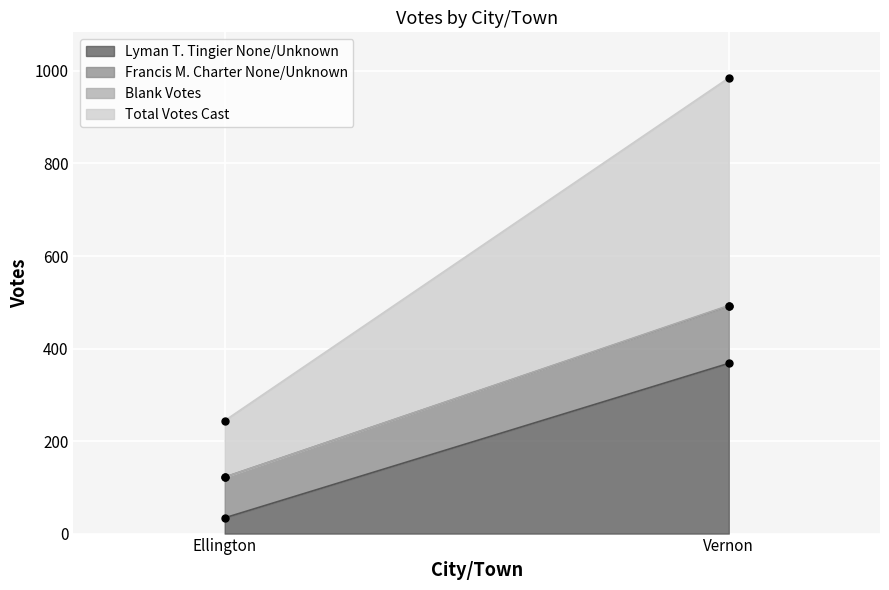

Between Vernon and Ellington, which is larger?

Vernon